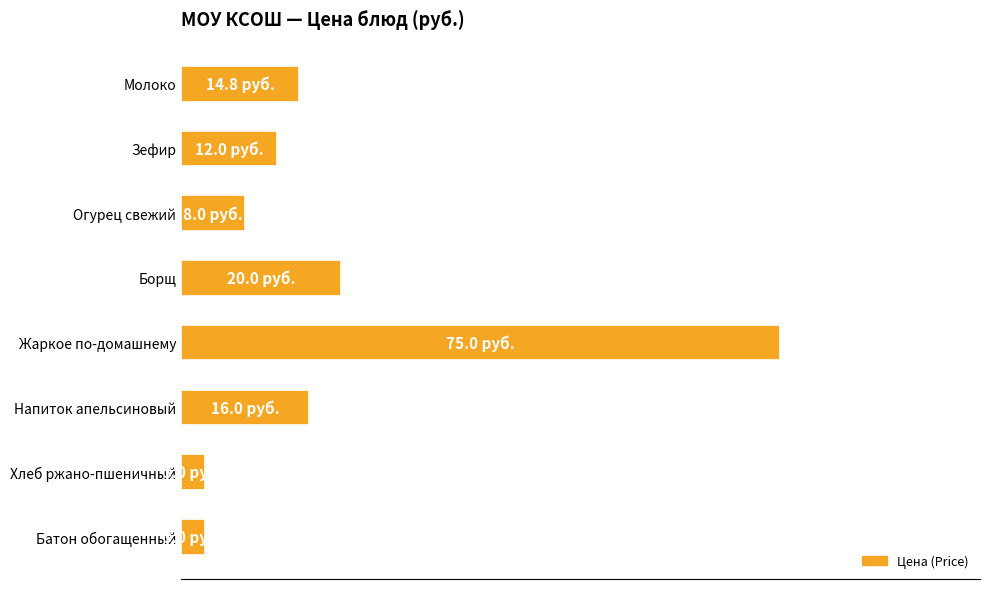

At which category does the chart reach its minimum across all series?

Хлеб ржано-пшеничный